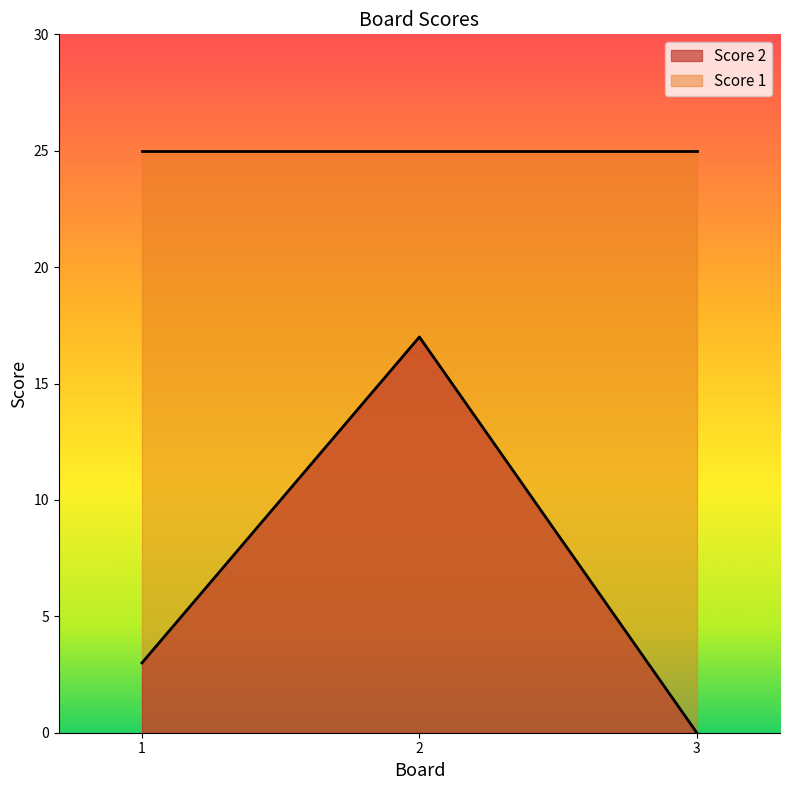

How many distinct data groups are displayed?

2